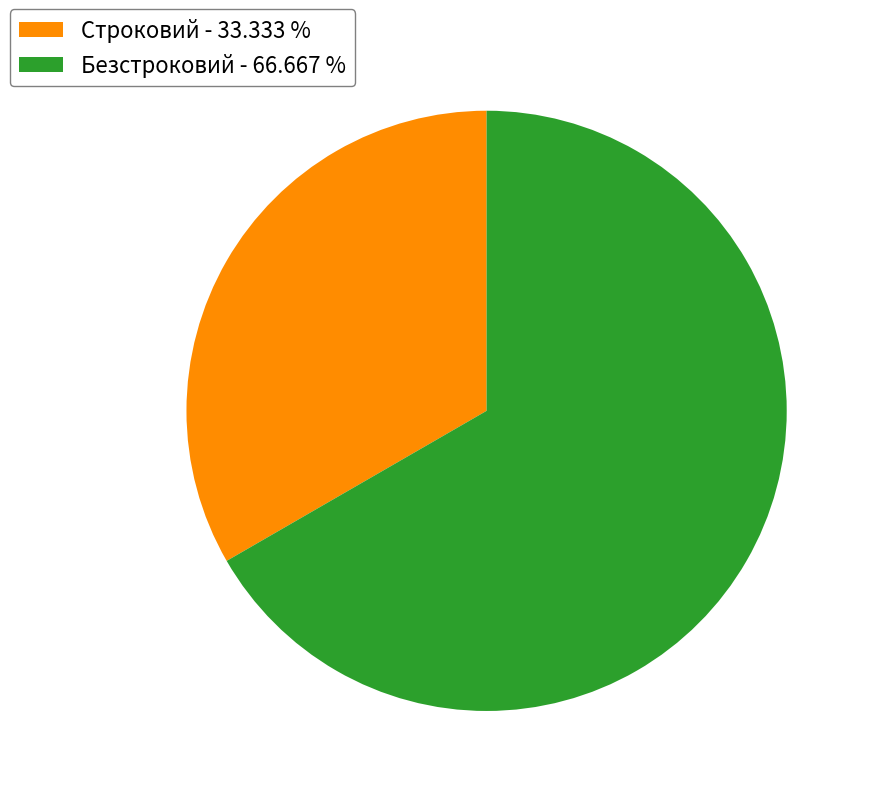

Do Строковий - 33.333 % and Безстроковий - 66.667 % together represent more than half of the pie?

Yes